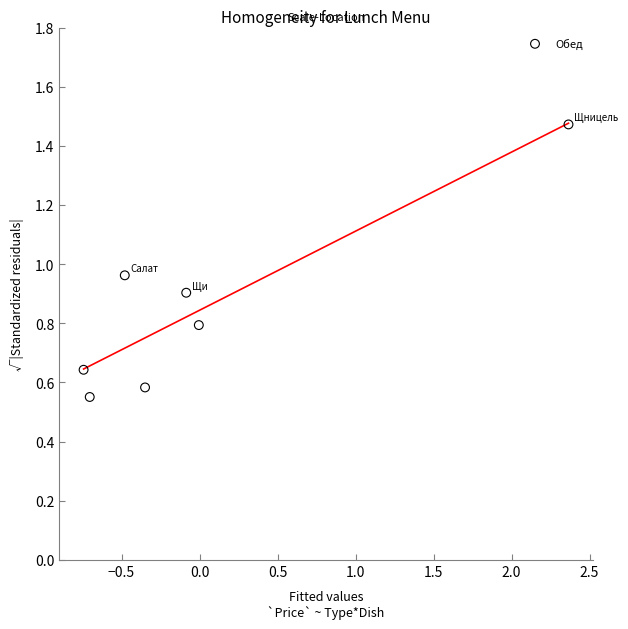

What is the average Y value?

0.8